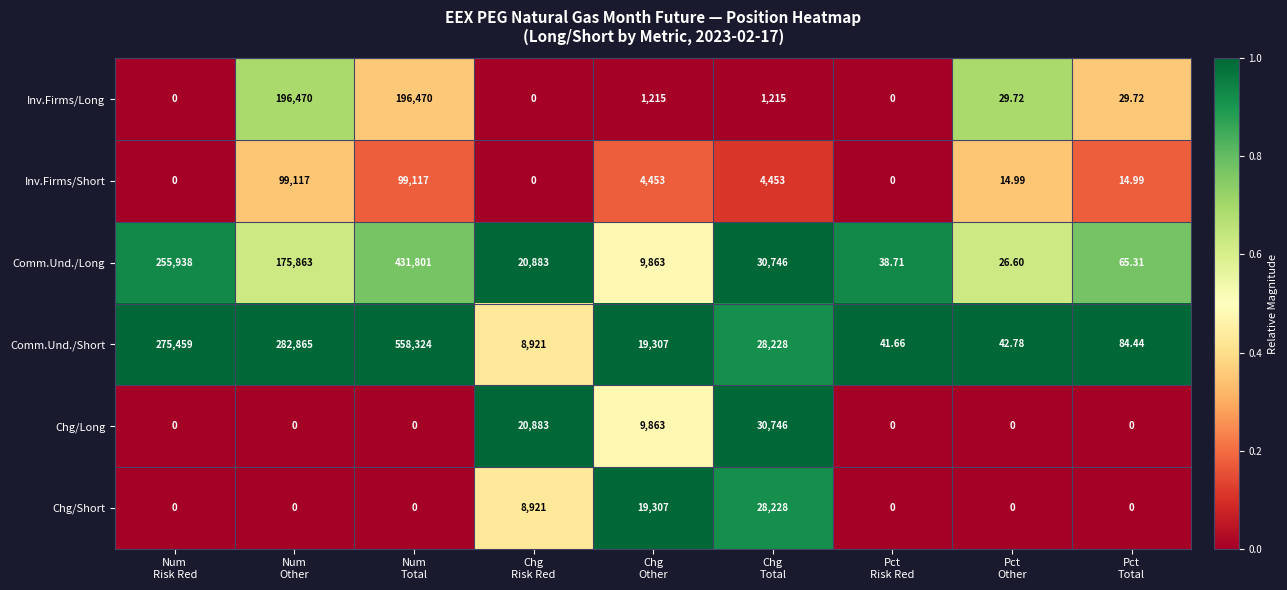

Which series has the largest range (max minus min)?

Comm.Und./Short